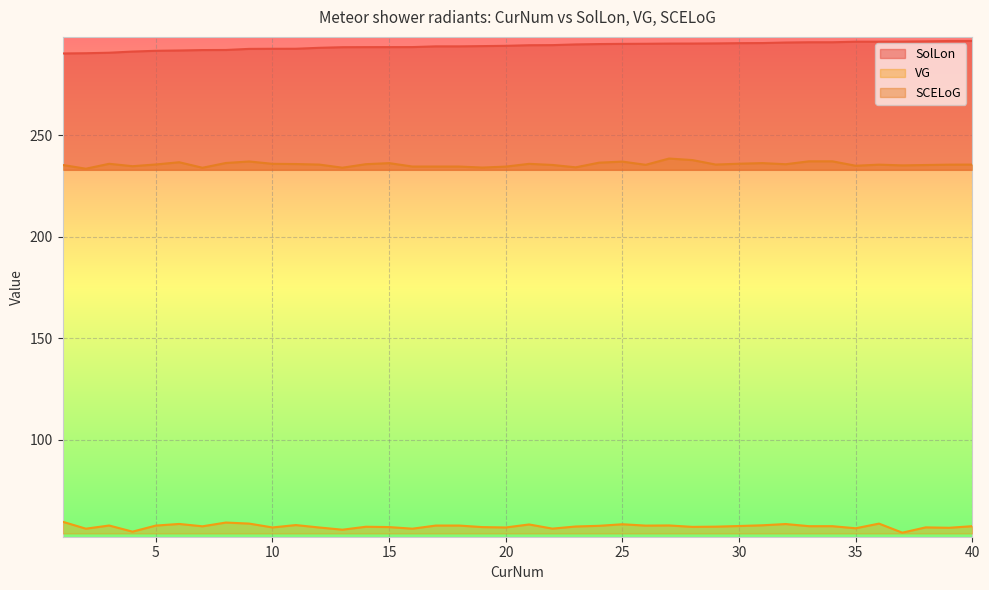

What is the total value across all series at 30?

589.0